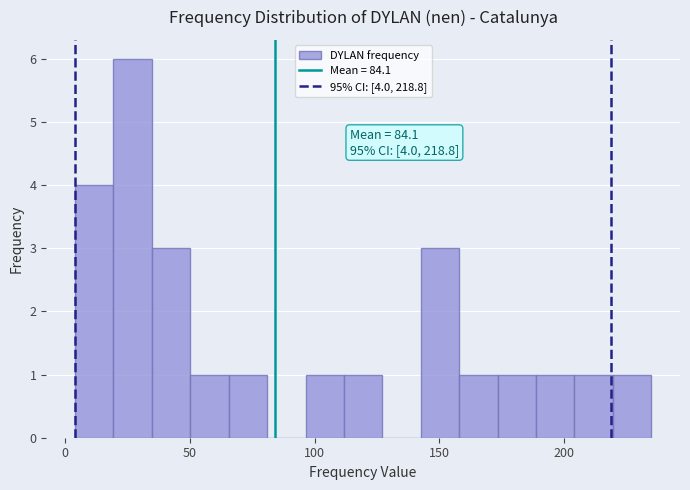

Around what value on the x-axis is the tallest bar? Give the approximate position of its centre, as read against the axis.

25